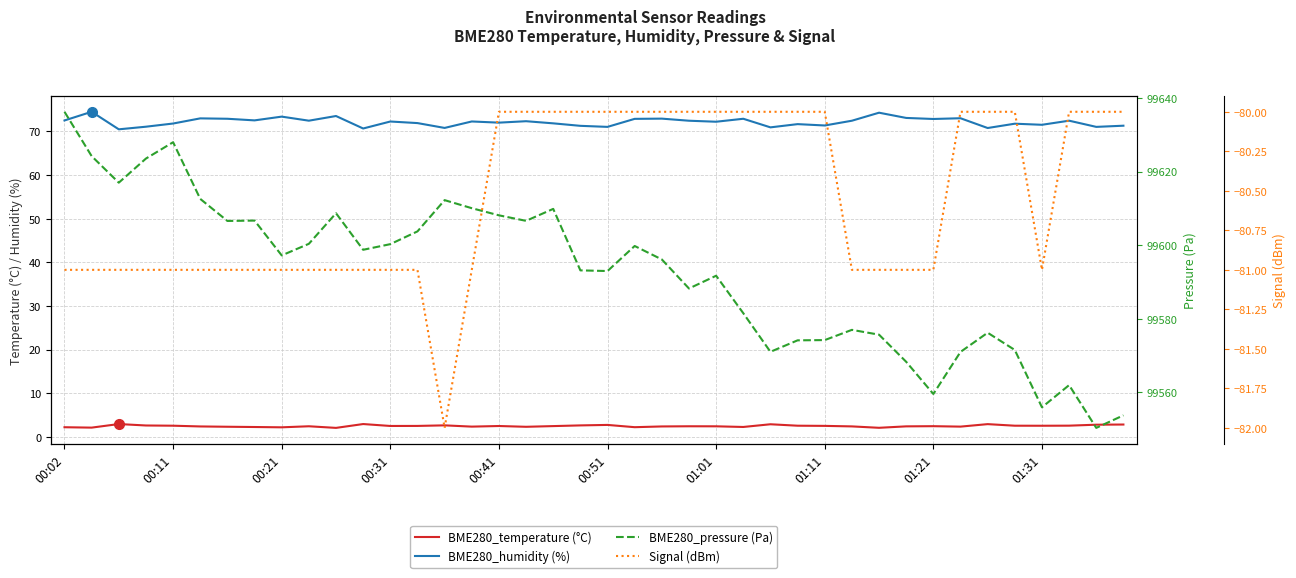

The value of BME280_pressure (Pa) at 00:21 is 59241.2. True or false?

False